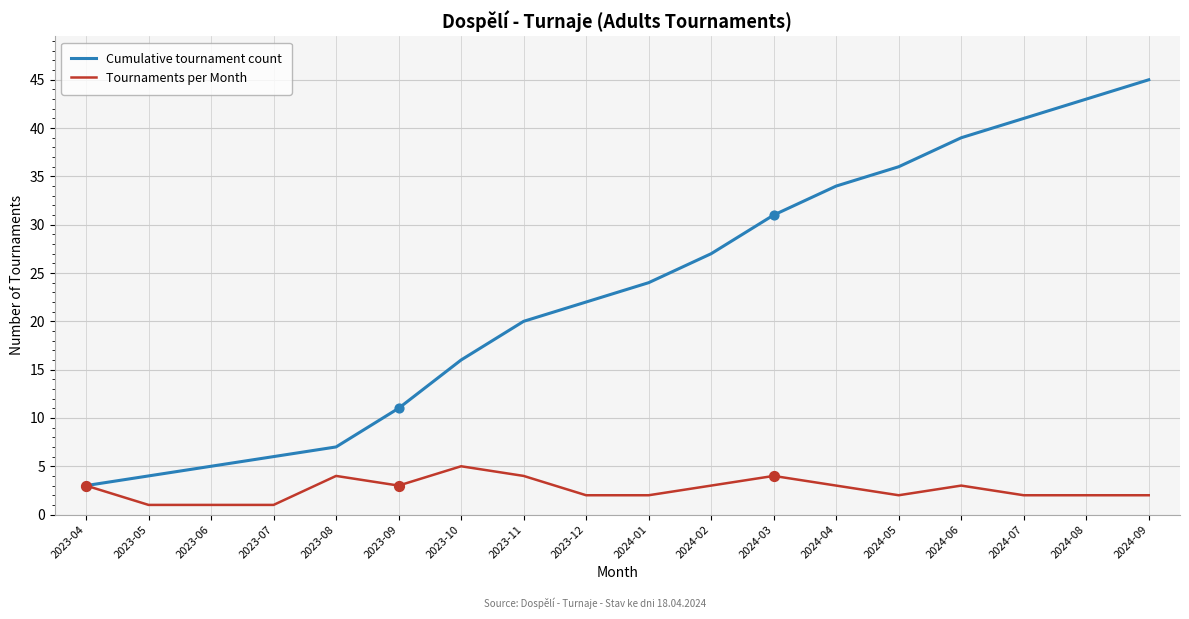

What is the spread (max minus min) of values at 2024-01?

22